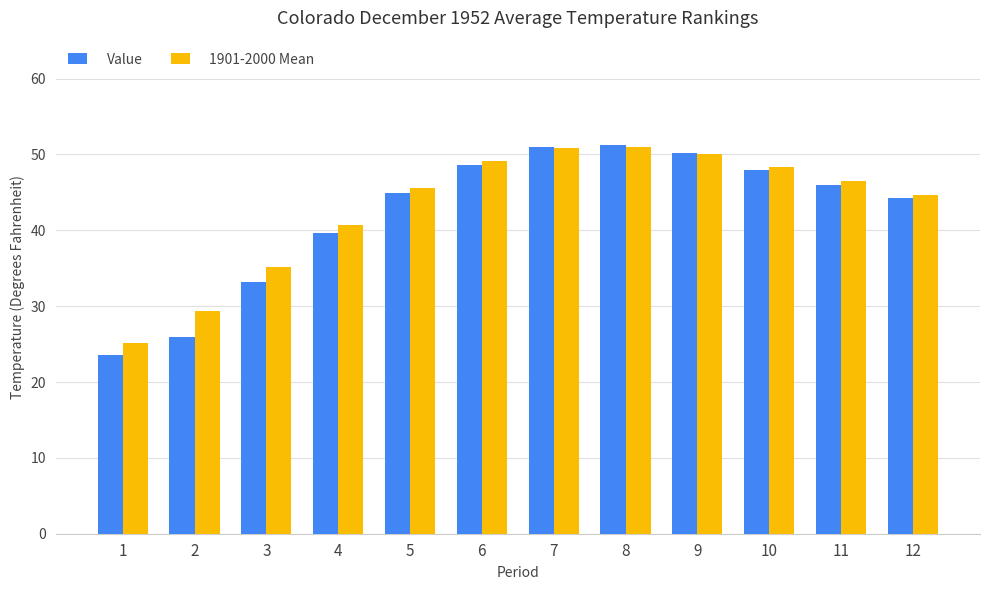

Rank the series by their average value, from highest to lowest.

1901-2000 Mean, Value